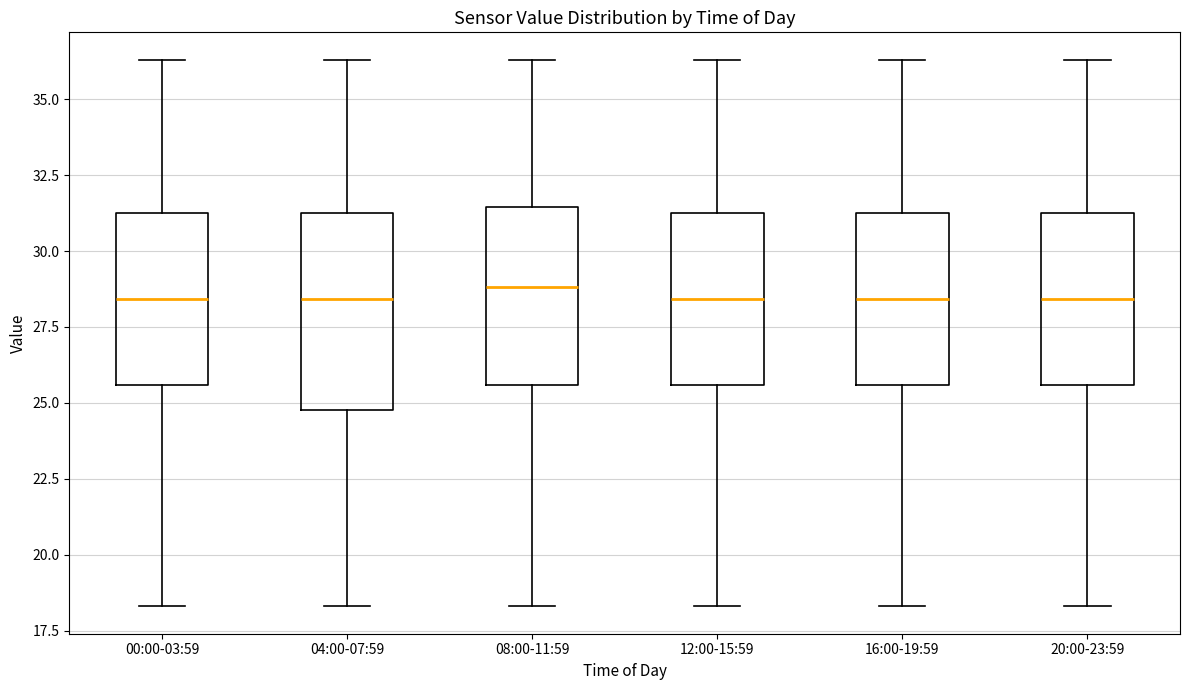

Where is the upper edge of the box for 00:00-03:59 on the y-axis? The values are not printed on the chart, so give them approximately, as read against the axis.

31.0